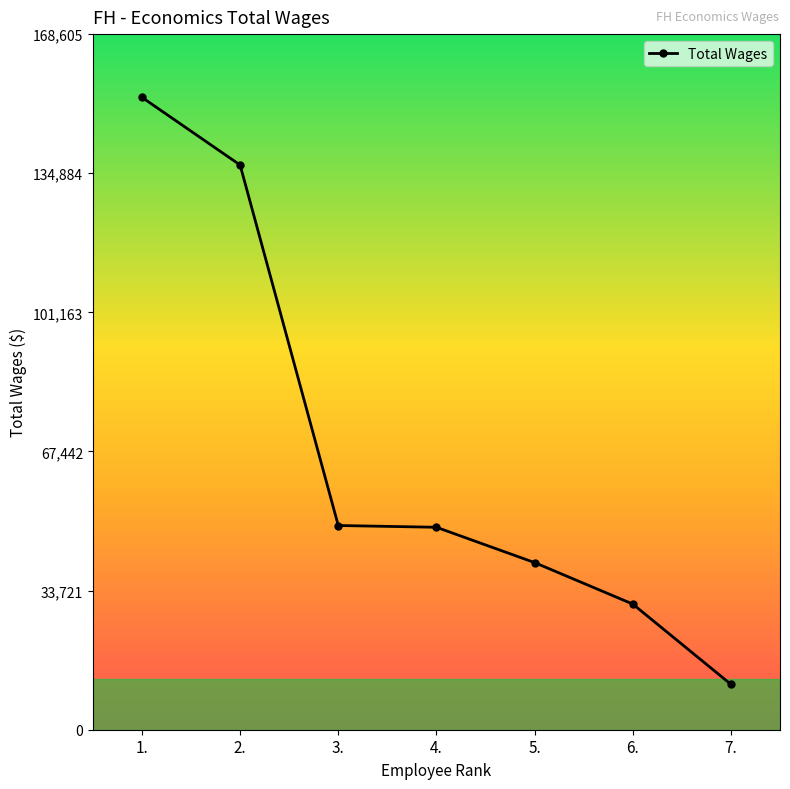

At which label does the data first exceed 49072?

1.